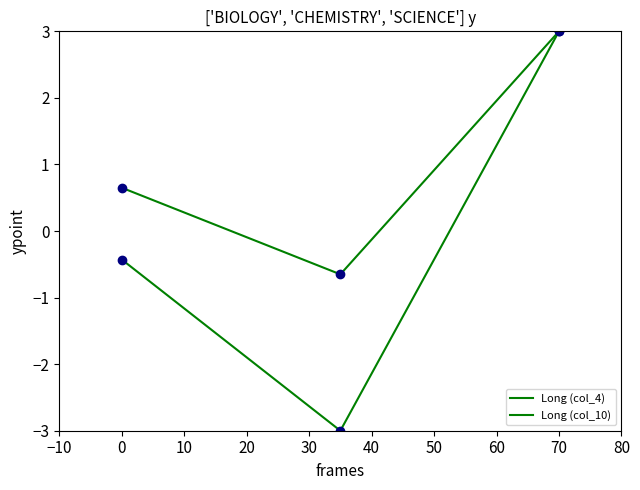

What is the average value of the Long (col_4) series?

-0.1